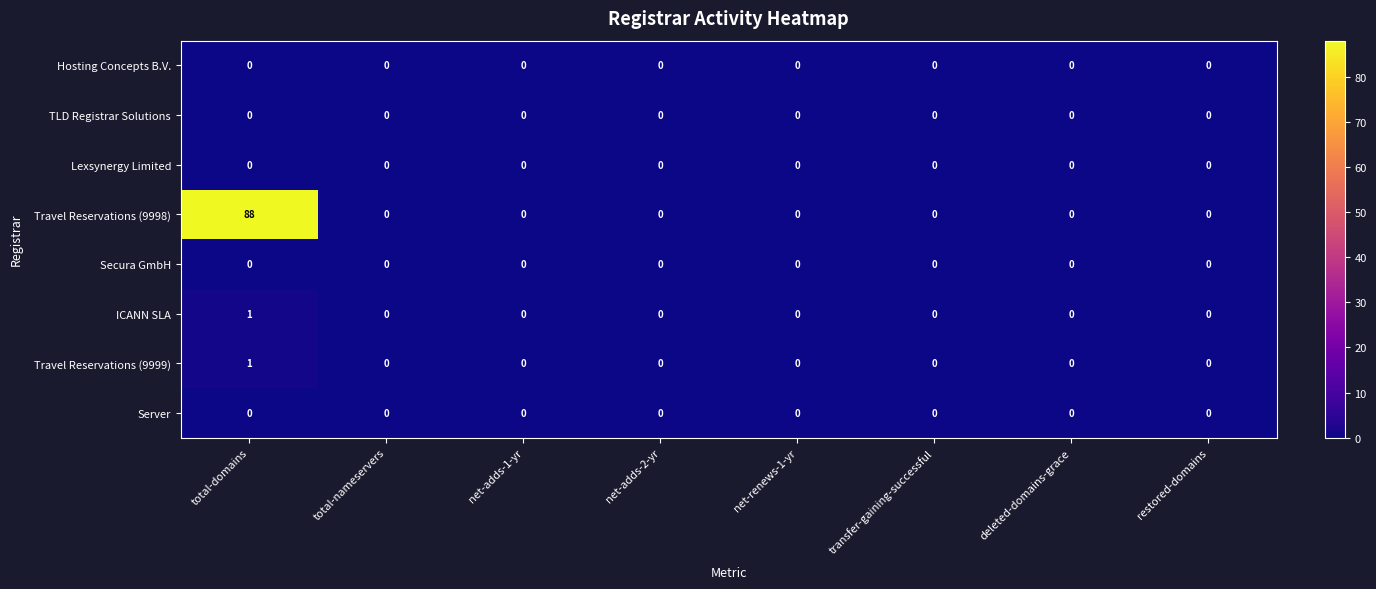

The value of Travel Reservations (9998) at net-adds-1-yr is 0. True or false?

True